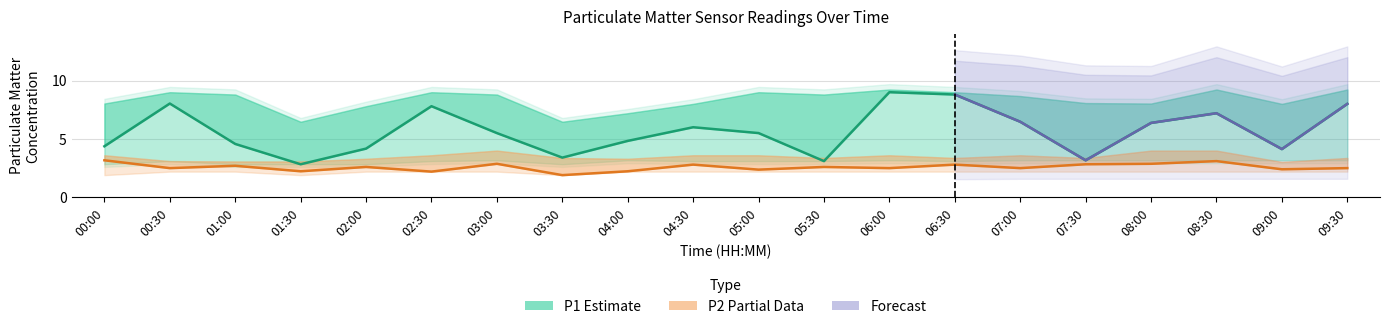

Is the value of P1_upper at 09:00 greater than the value of P2 at 08:30?

Yes